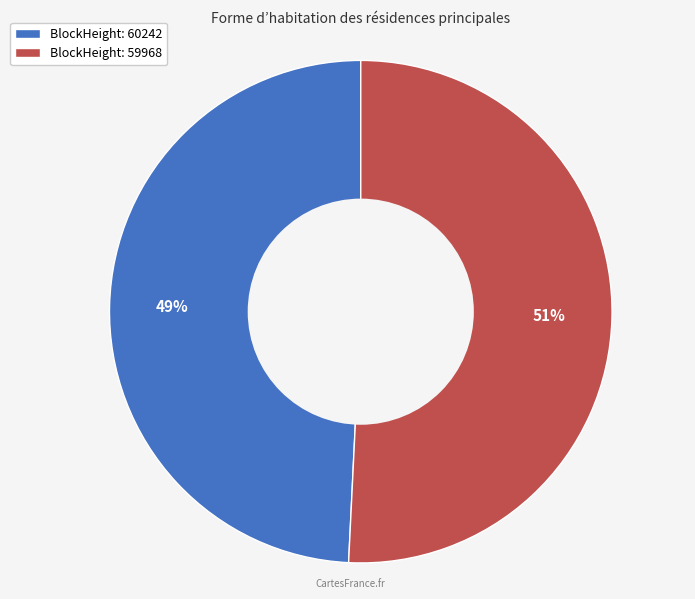

To the nearest percent, what is the combined percentage of BlockHeight: 60242 and BlockHeight: 59968?

100%